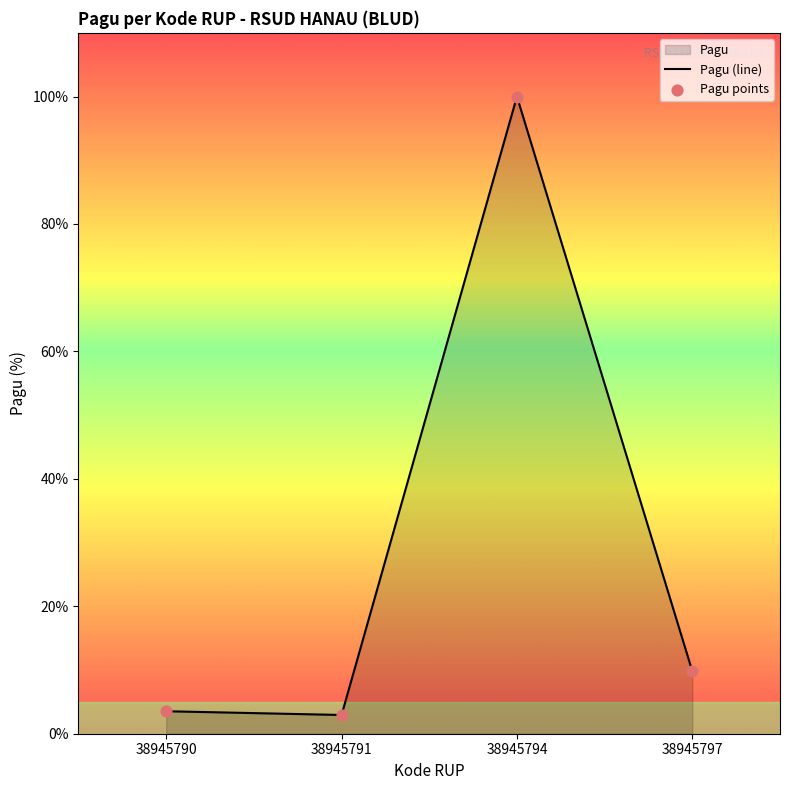

Which has a higher value, 38945797 or 38945794?

38945794